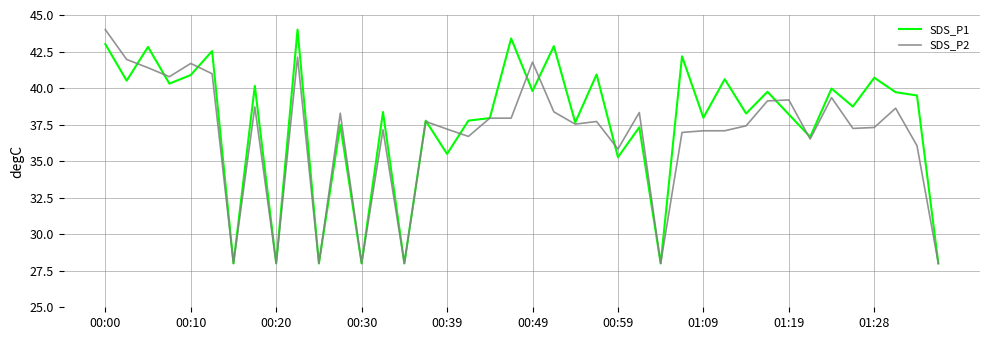

What is the highest value of the SDS_P1 series?

44.0